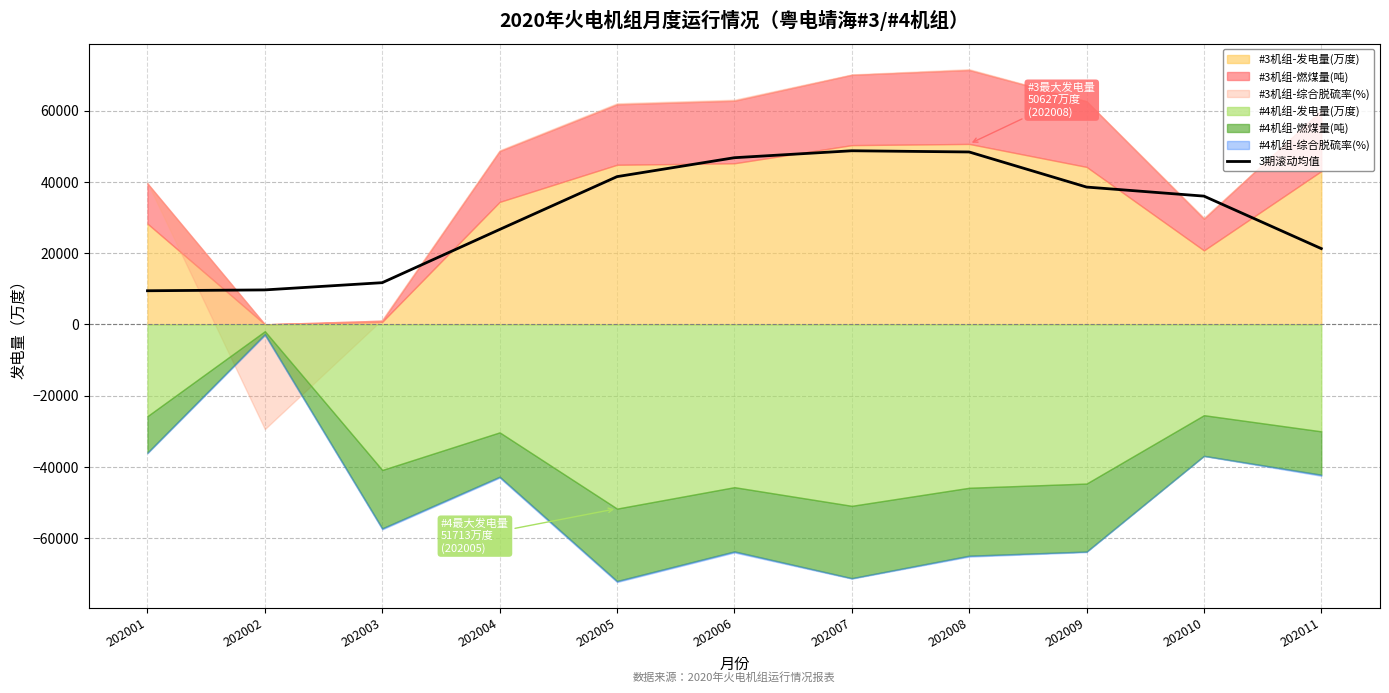

What is the maximum value for 3期滚动均值?

48703.5